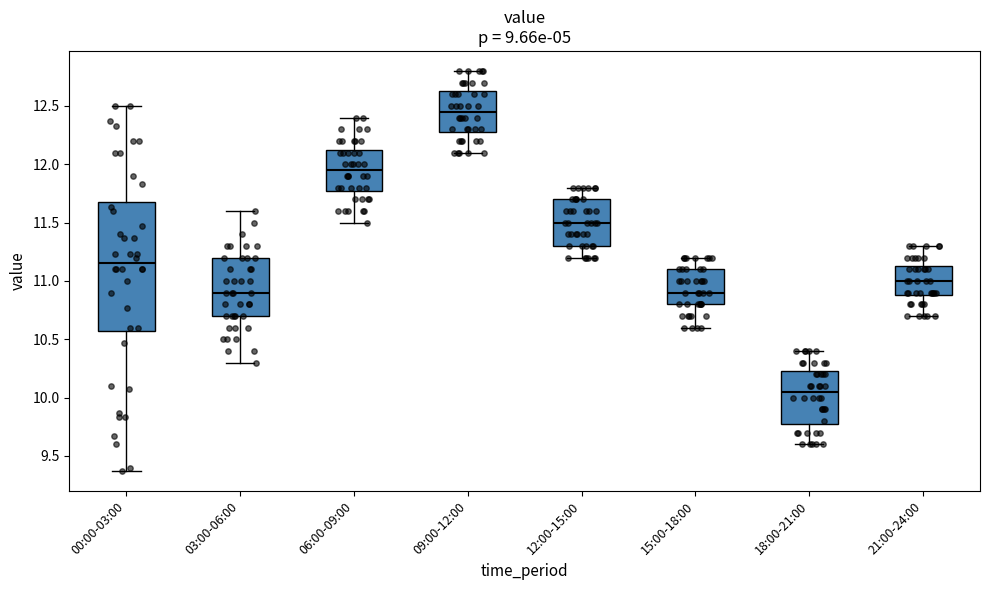

Which box is the tallest, from its lower edge to its upper edge?

00:00-03:00